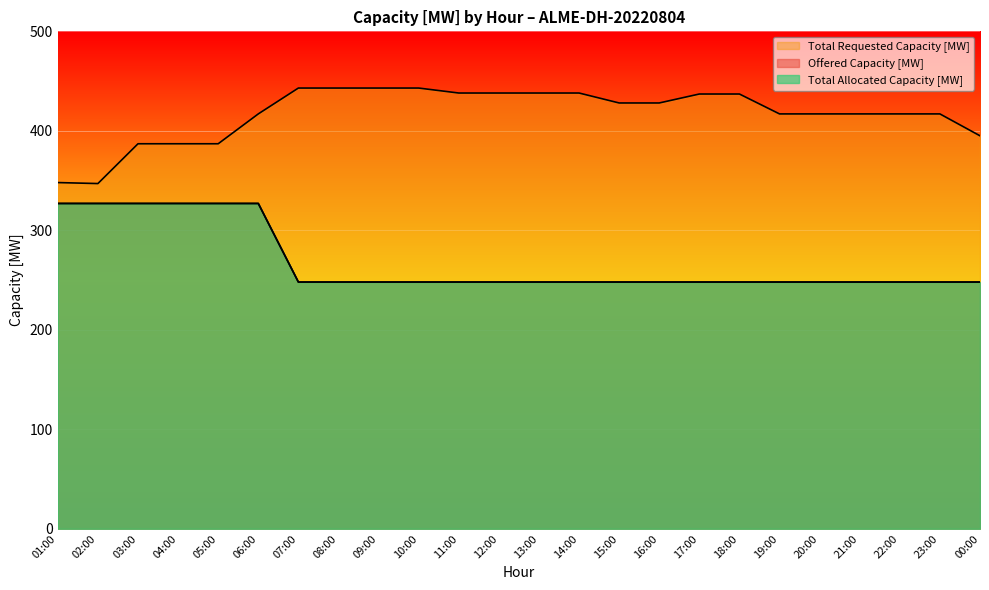

How many lines are shown in the chart?

3